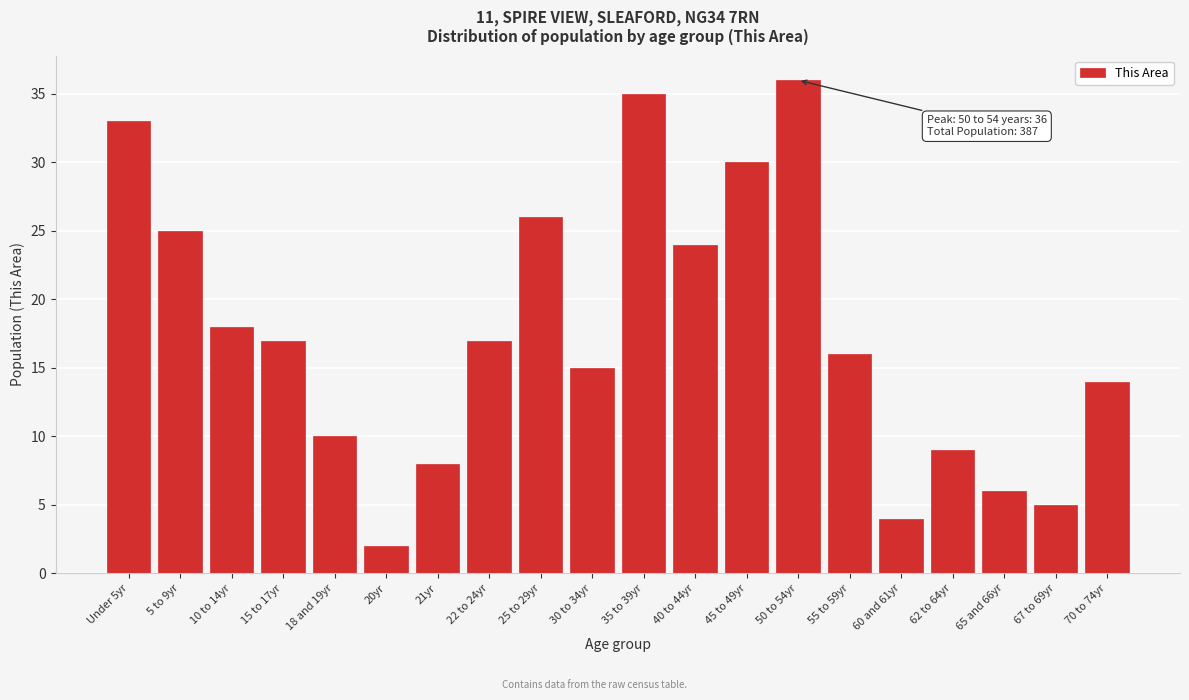

Reading left to right, what are all the values shown in this chart?

33	25	18	17	10	2	8	17	26	15	35	24	30	36	16	4	9	6	5	14